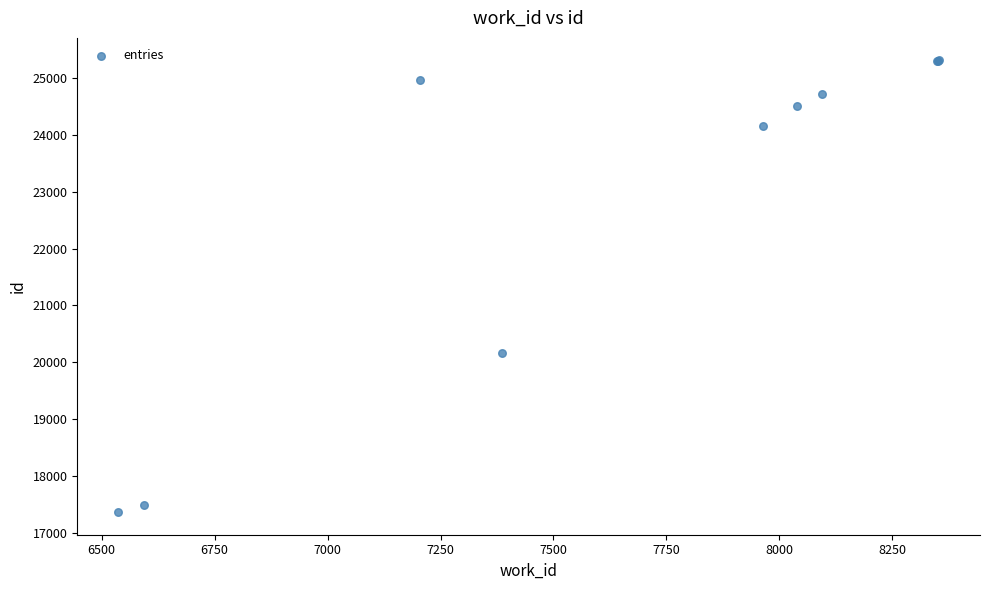

What Y value in the scatter plot is closest to 21336?

20157